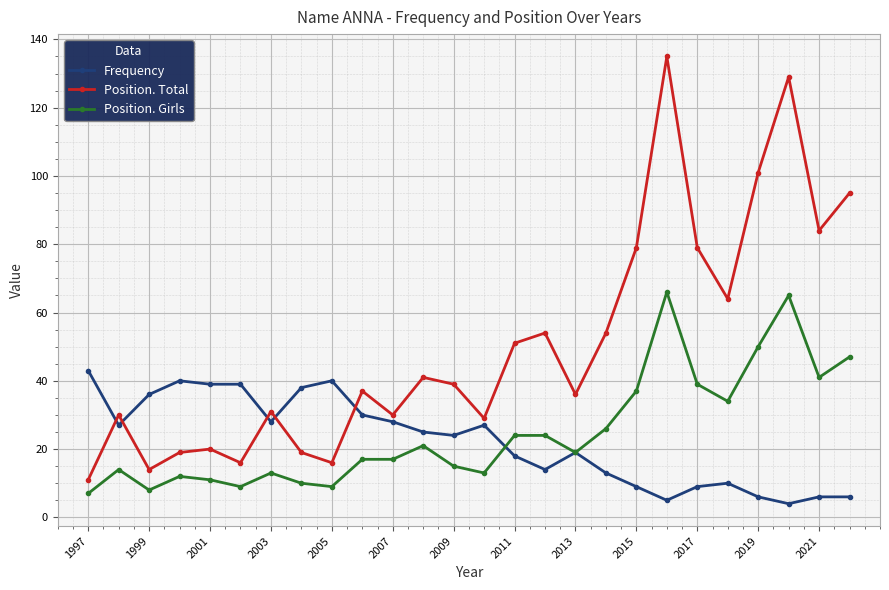

Which series has the largest total across all categories?

Position. Total